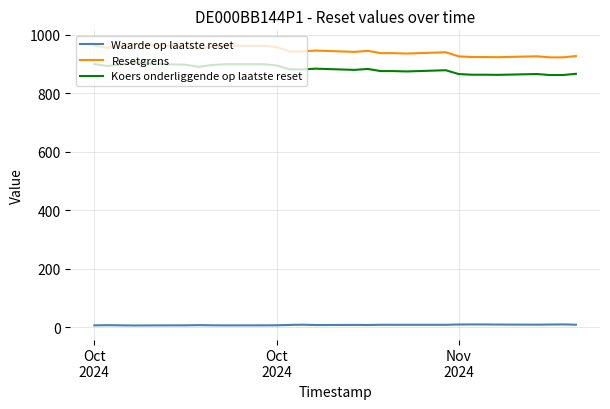

True or false: Koers onderliggende op laatste reset and Waarde op laatste reset intersect in this chart.

False